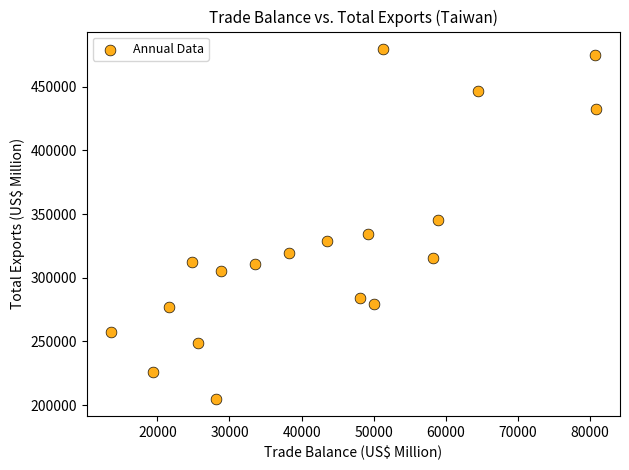

What is the range of Y values (max minus min)?

274213.4